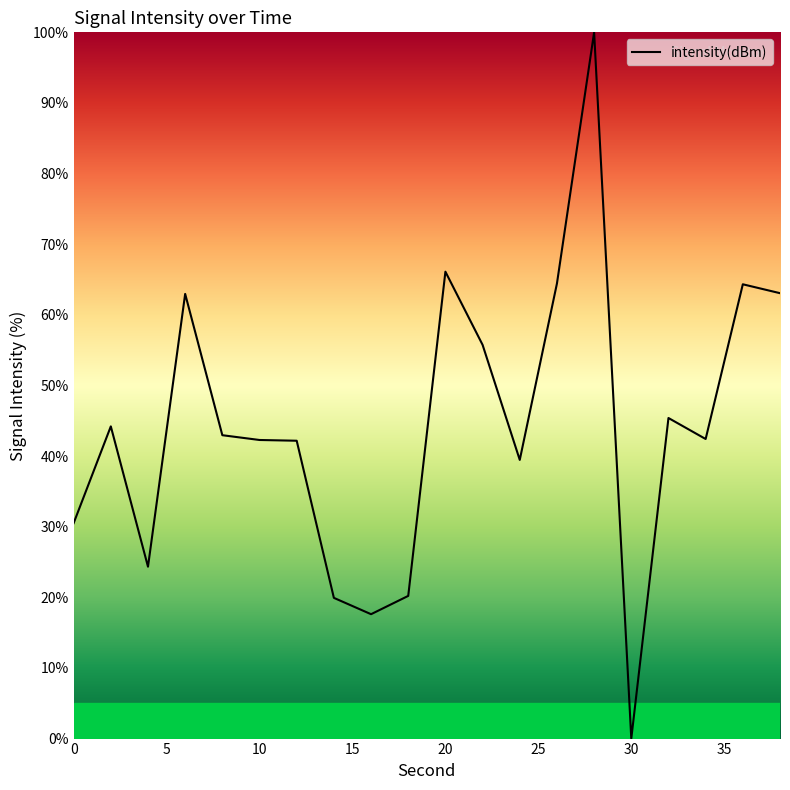

What is the greatest value displayed?

100.0